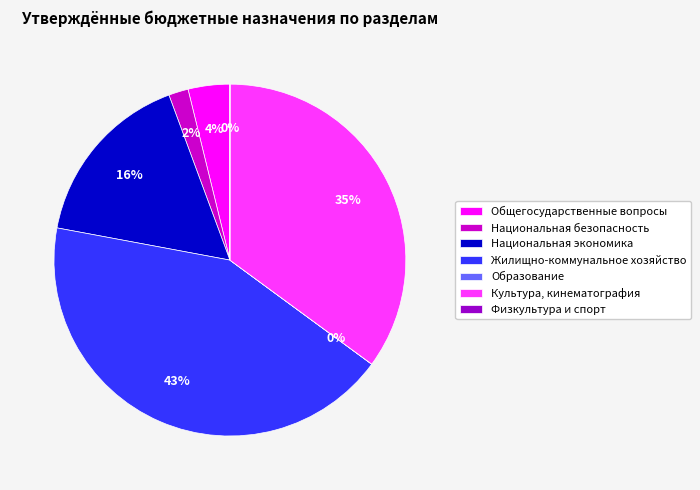

Between Национальная экономика and Жилищно-коммунальное хозяйство, which is larger?

Жилищно-коммунальное хозяйство